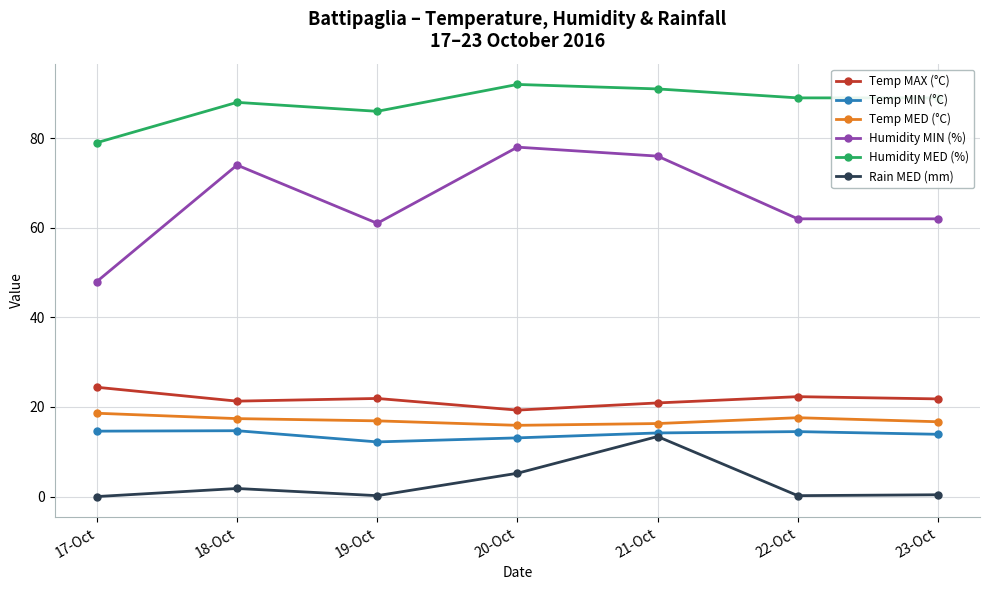

Which series has the largest range (max minus min)?

Humidity MIN (%)